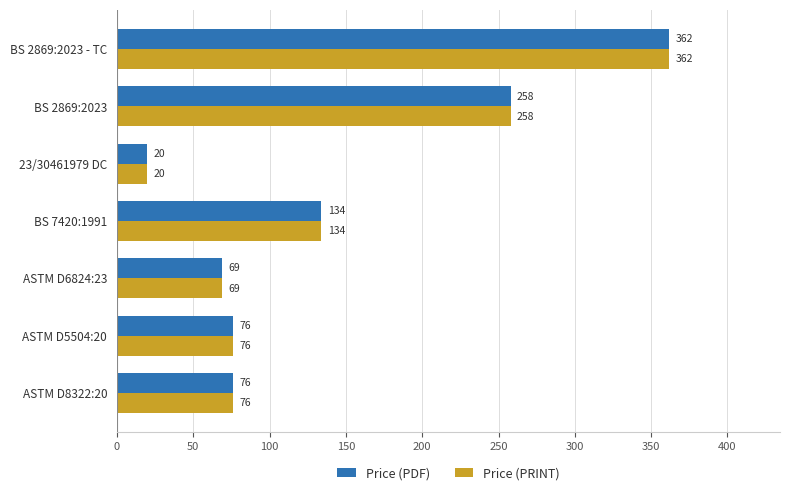

Count the number of categories in the chart.

7